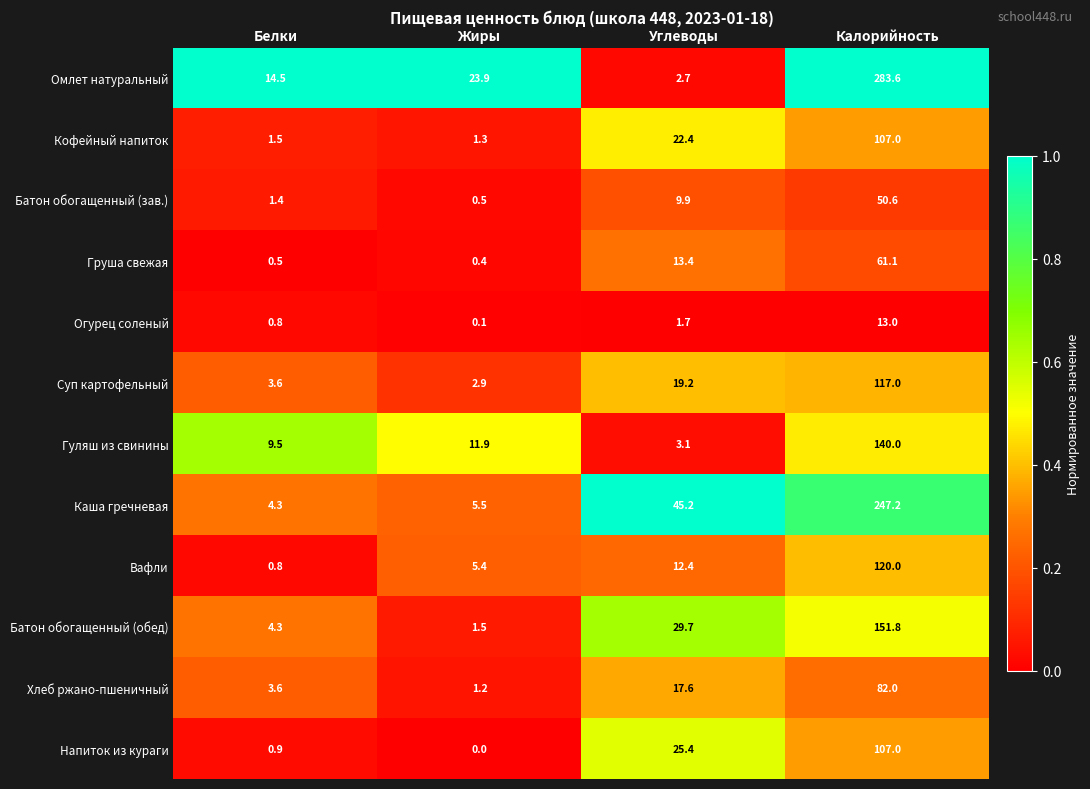

Which series has the largest range (max minus min)?

Омлет натуральный